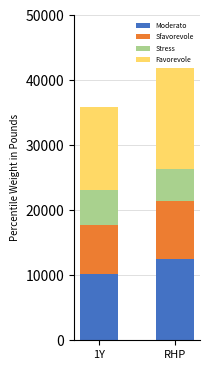

At which label does Moderato reach its peak?

RHP